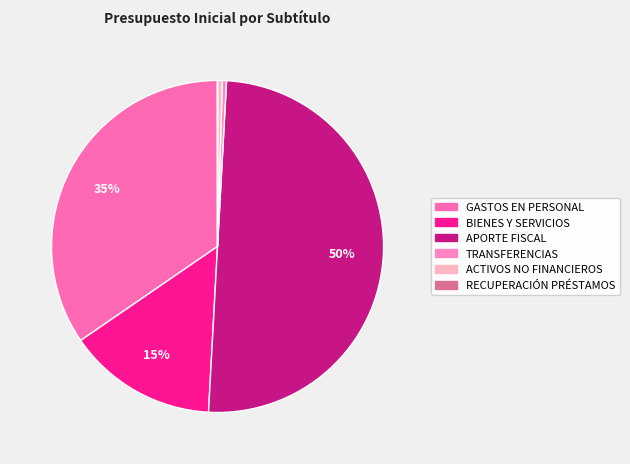

Does any single category account for the majority?

No